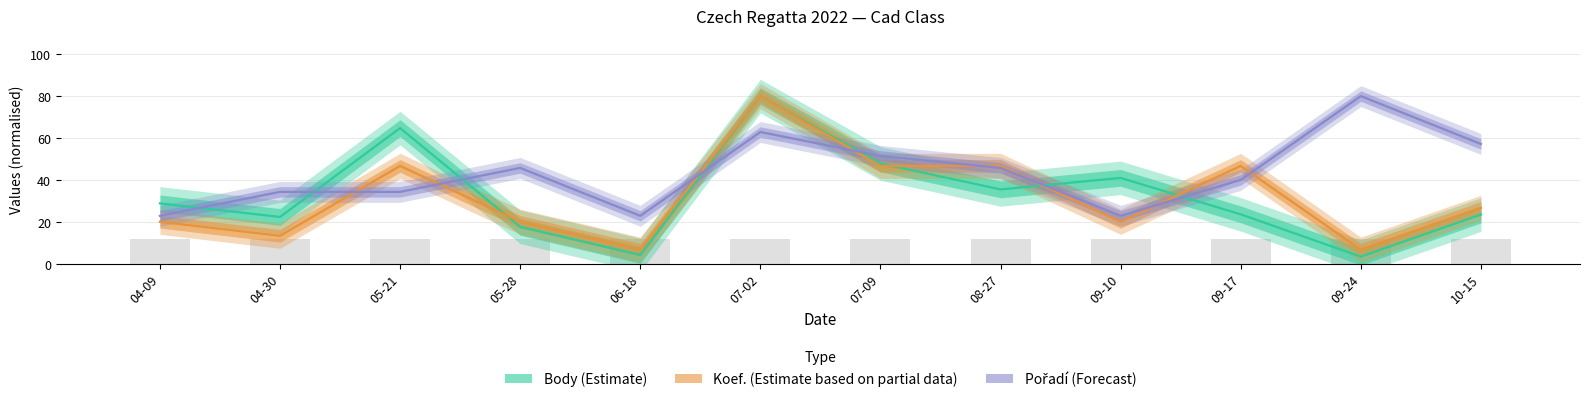

What is the approximate value of Body (Estimate) at 04-09?

28.8